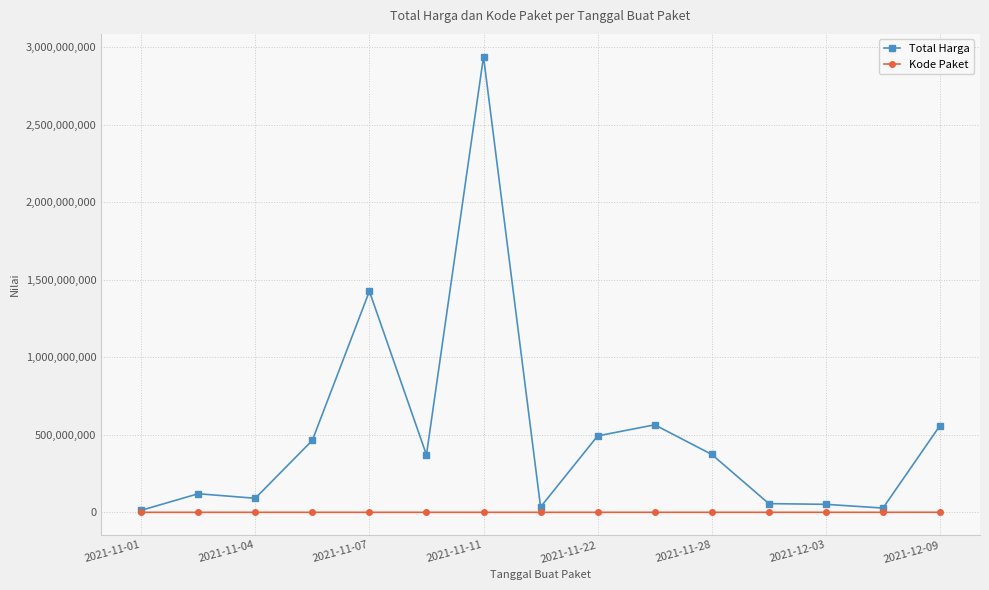

True or false: Kode Paket has more than 0 interior local peaks.

True